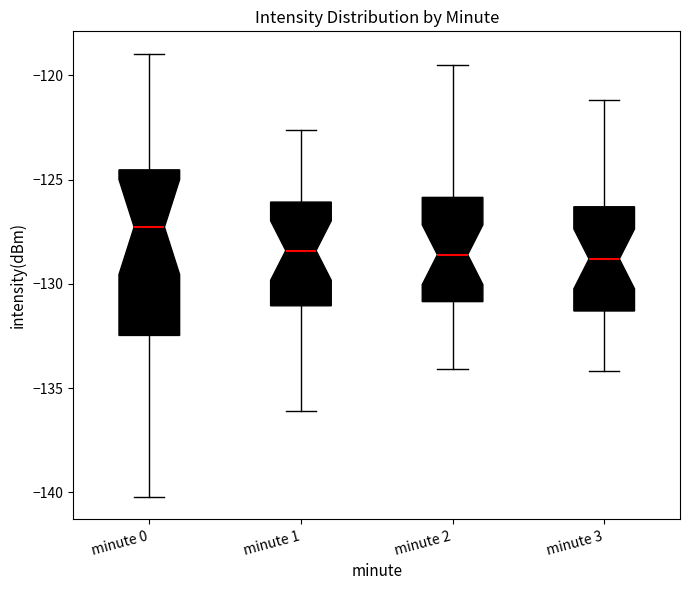

Which box's median line is the highest?

minute 0